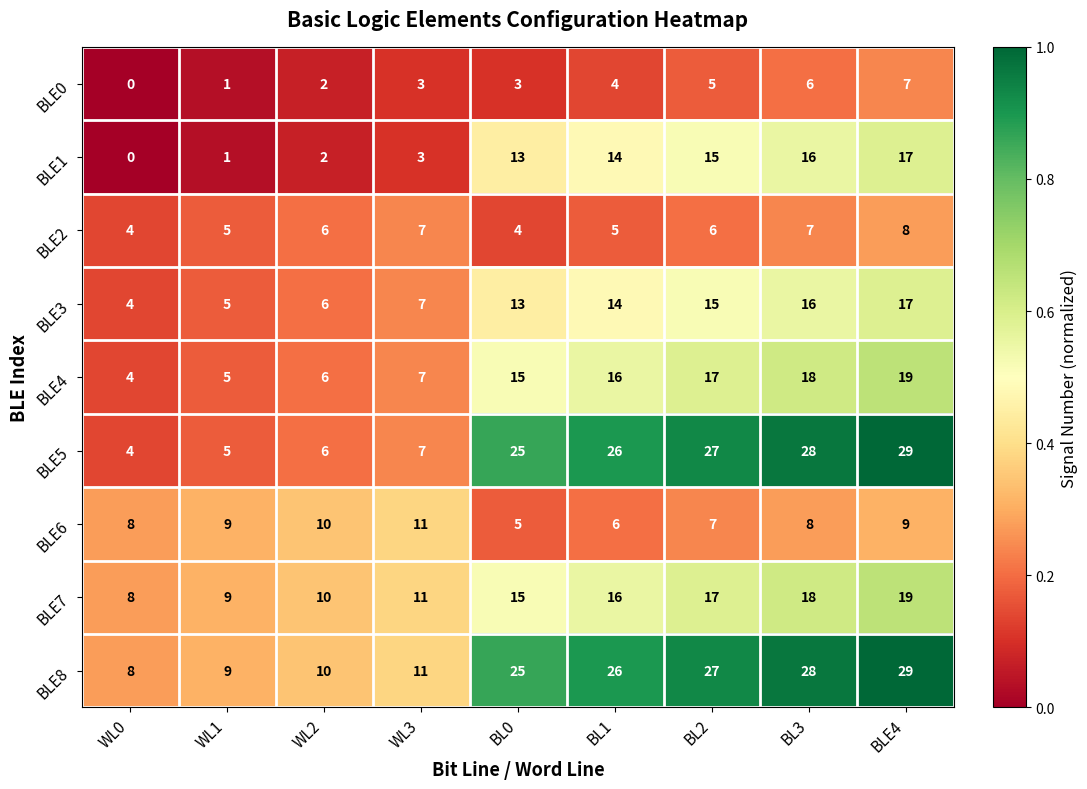

Which category has the highest value across all series?

BLE4